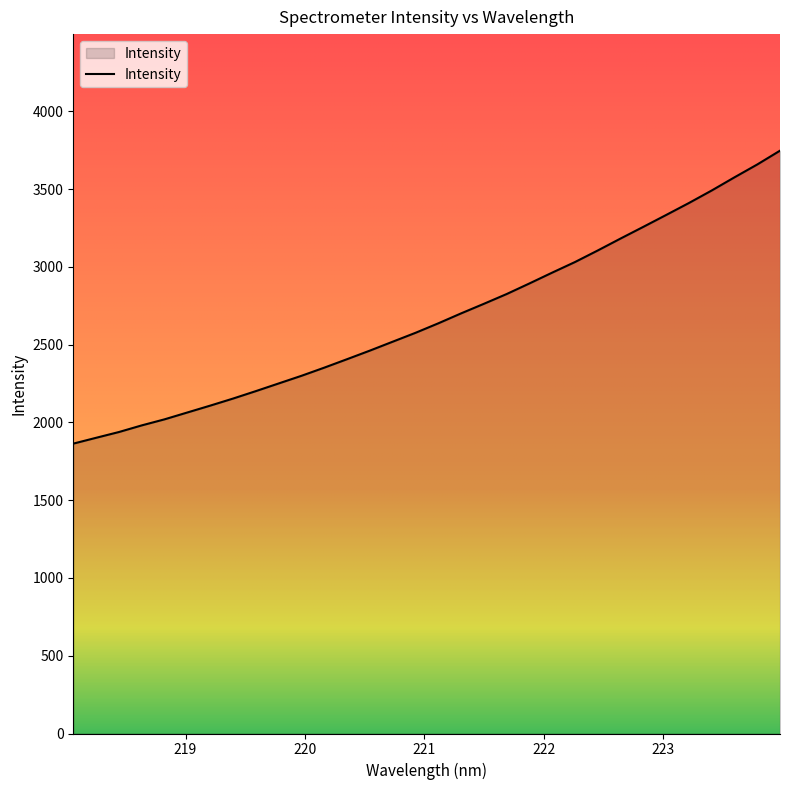

What is the difference between the maximum and minimum values?

1883.3